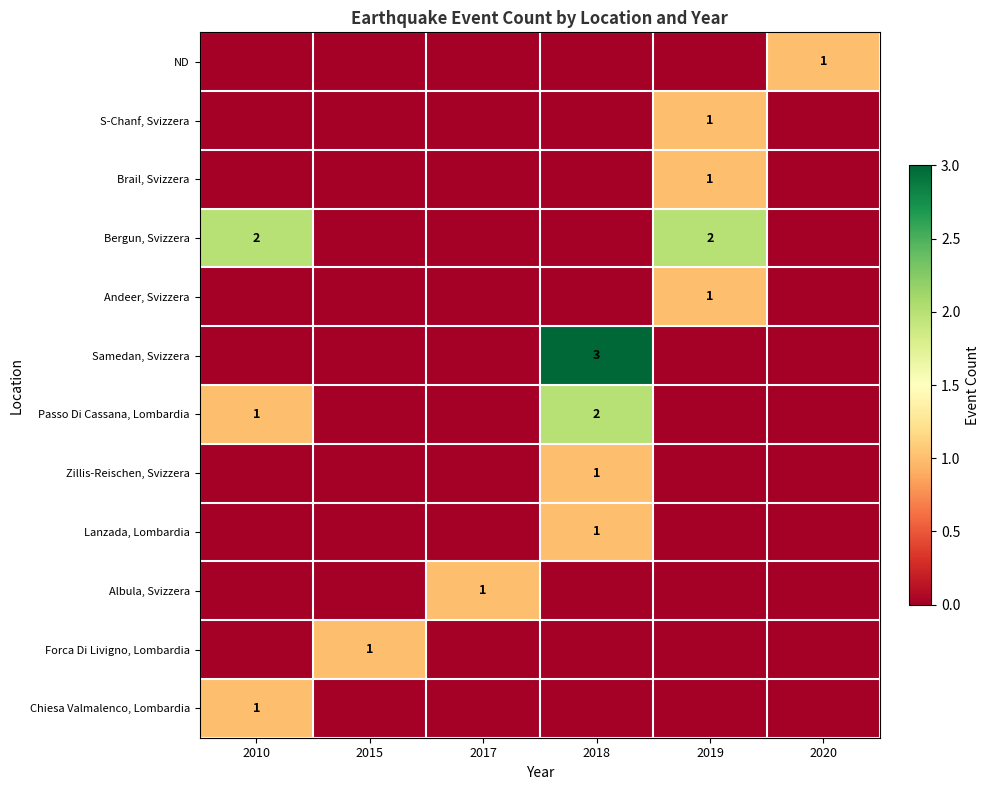

At which label is Zillis-Reischen, Svizzera closest to 0?

2010